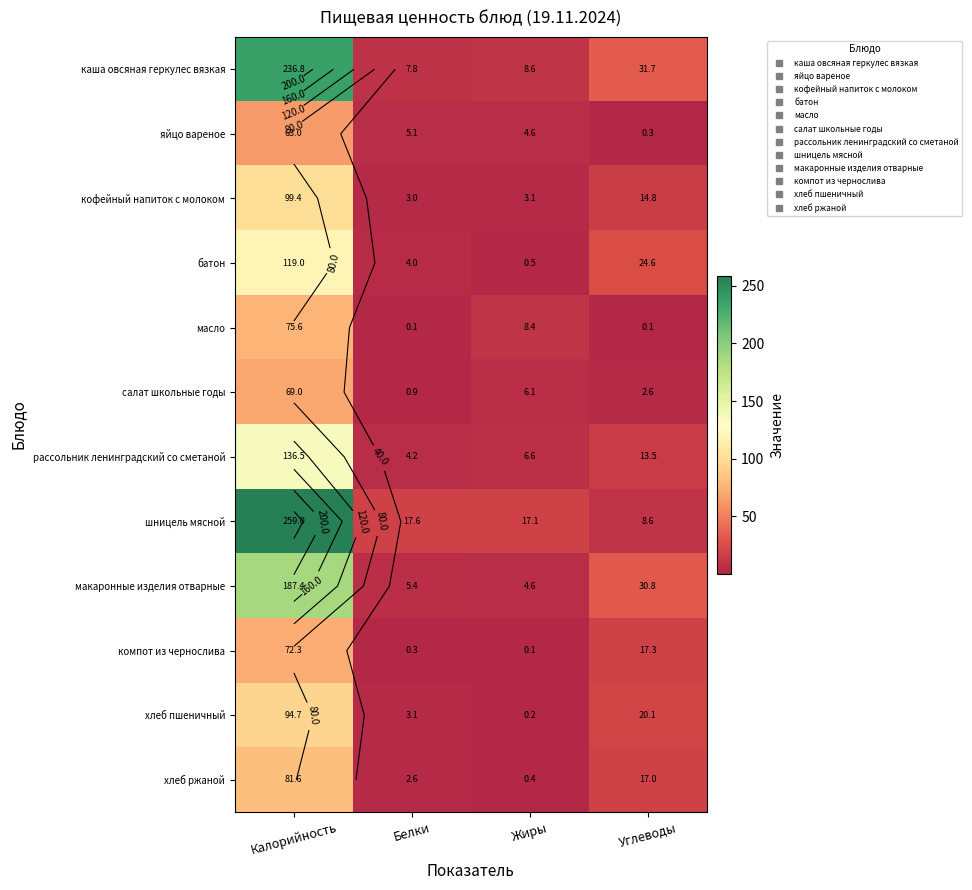

Where does the салат школьные годы series first go above 6?

Калорийность